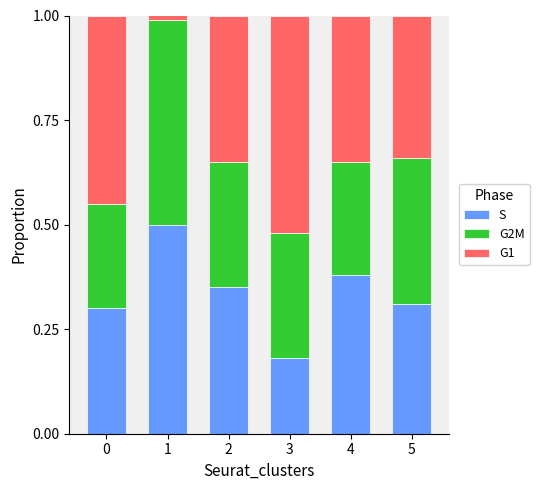

Does the chart contain any negative values?

No